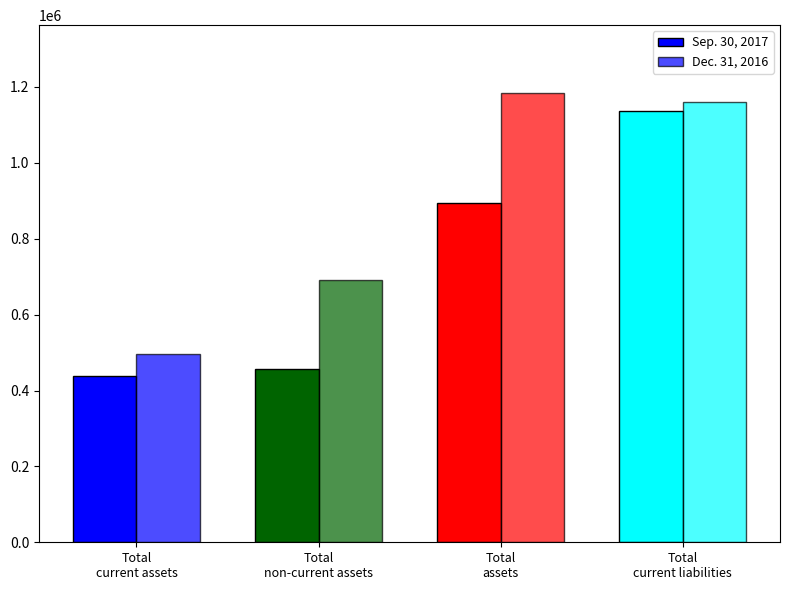

Which series has the widest spread of values?

Sep. 30, 2017